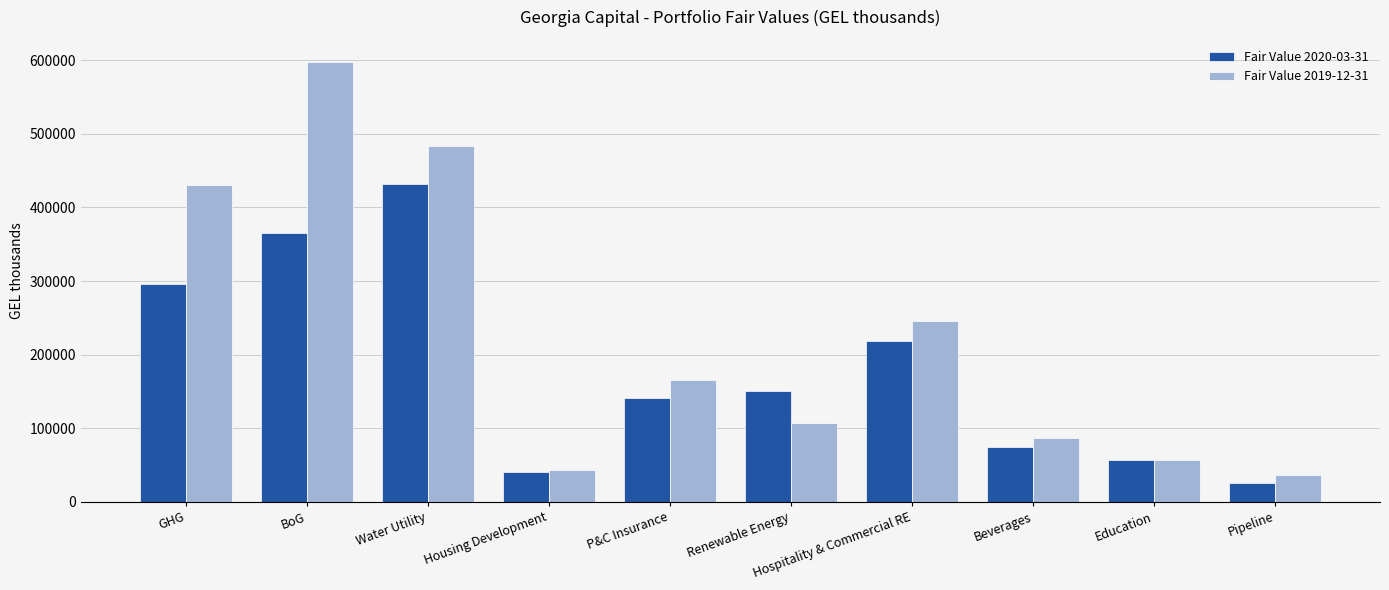

List the series in order of their peak value, highest first.

Fair Value 2019-12-31, Fair Value 2020-03-31